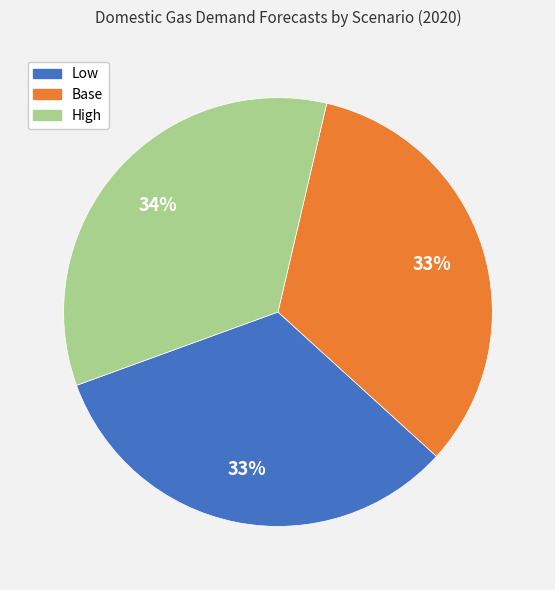

To the nearest percent, what is the combined percentage of High and Low?

67%